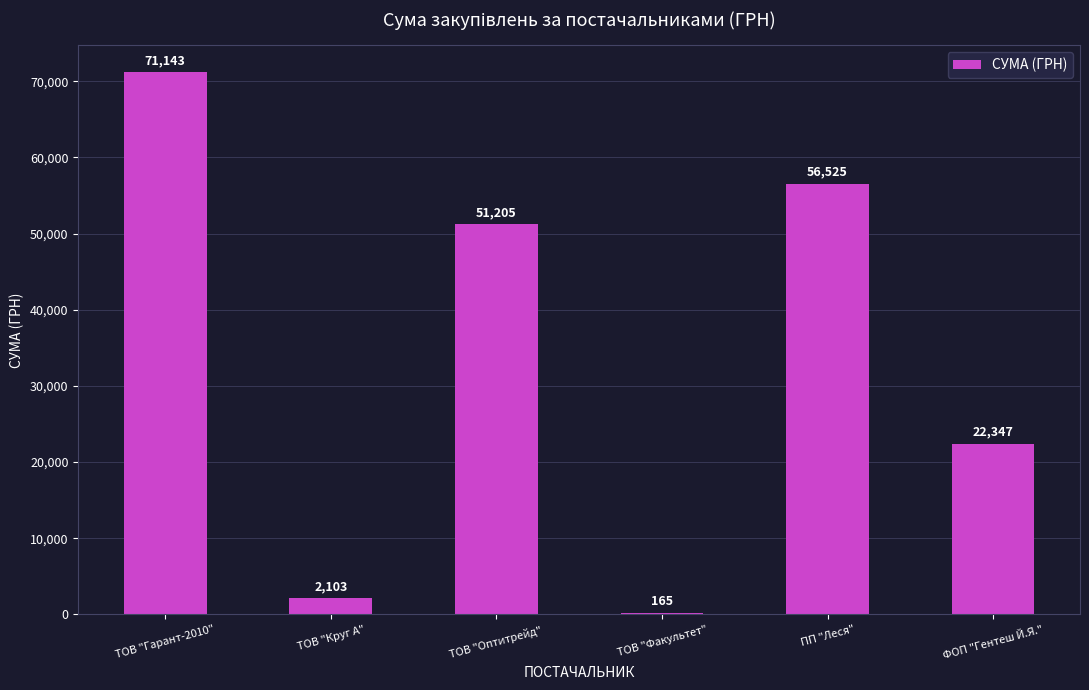

At which category does the chart reach its peak across all series?

ТОВ "Гарант-2010"